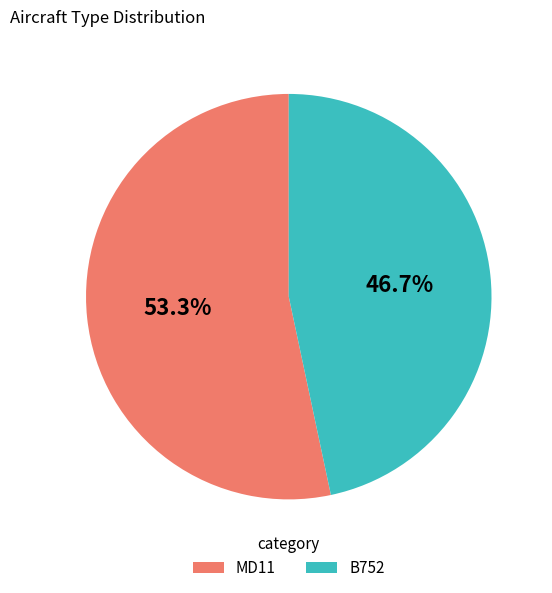

Approximately how many times larger is the value at MD11 compared to B752?

1.1